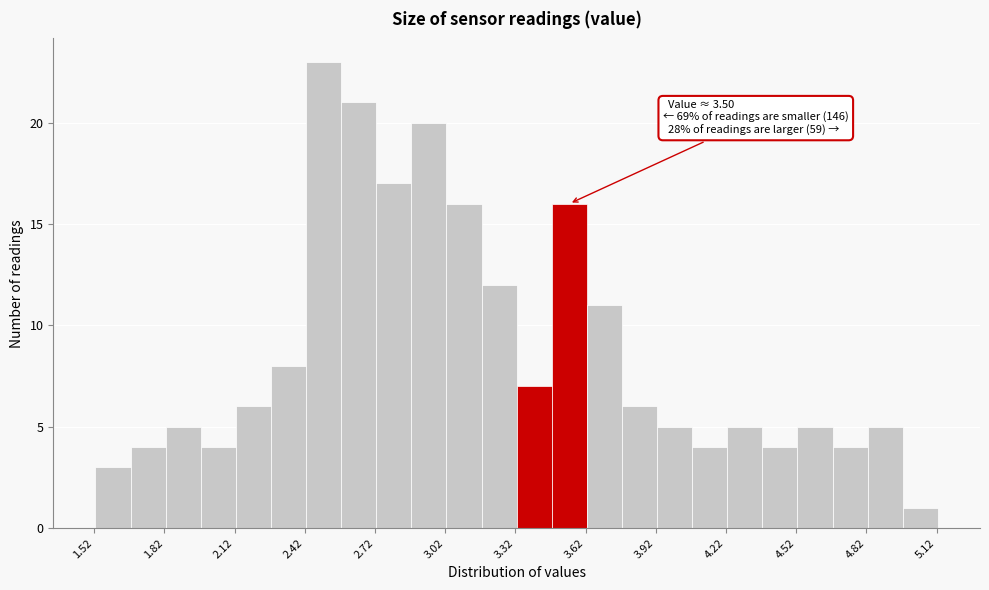

Around what value on the x-axis is the tallest bar? Give the approximate position of its centre, as read against the axis.

2.50